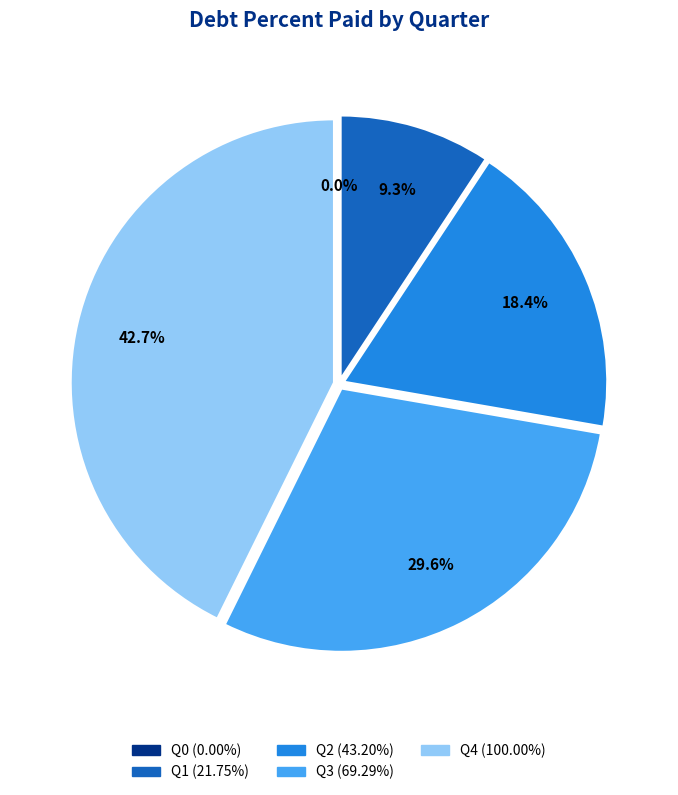

Count the number of slices in the pie.

5